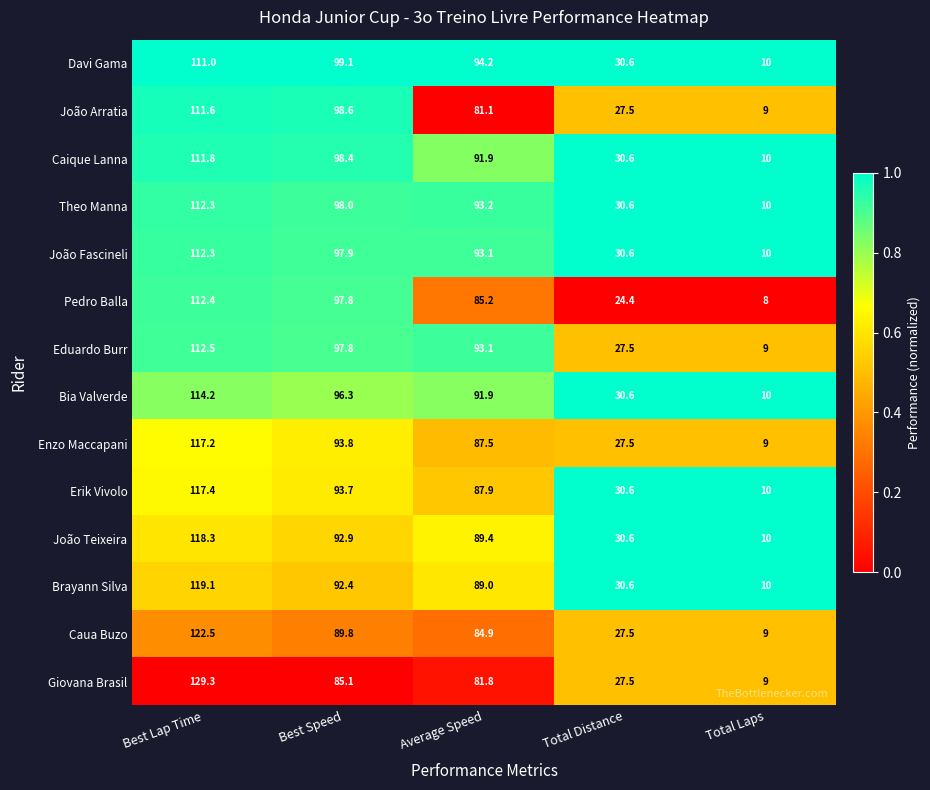

List the labels in order of Bia Valverde value, smallest first.

Total Laps, Total Distance, Average Speed, Best Speed, Best Lap Time